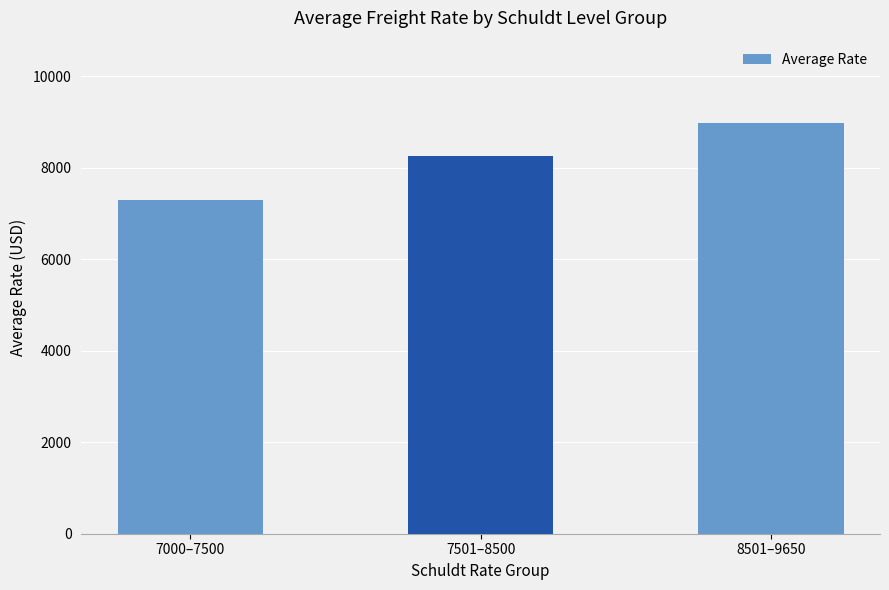

What is the difference between the second highest and minimum values?

954